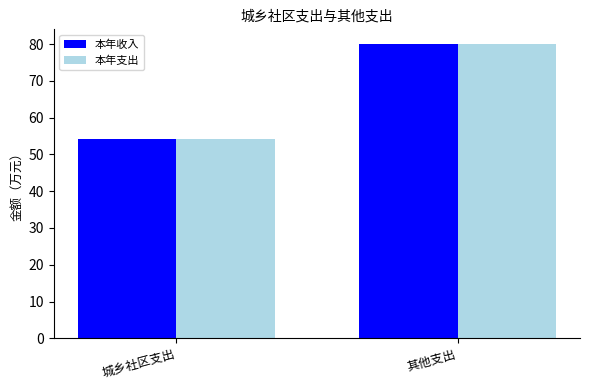

The 本年支出 series shows 33.8 at 城乡社区支出. True or false?

False